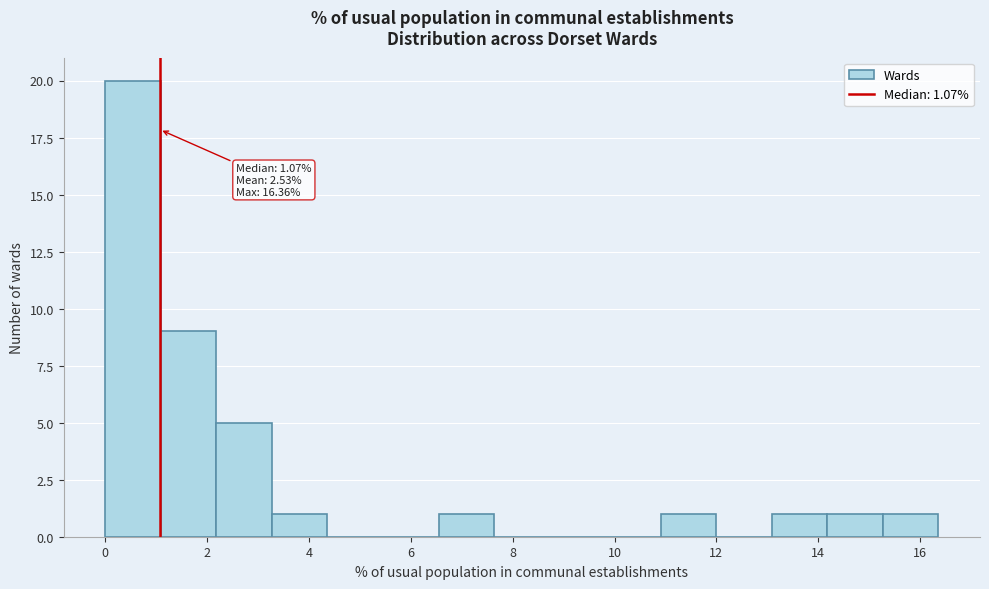

Which range on the x-axis has the tallest bar?

0.0 to 1.0